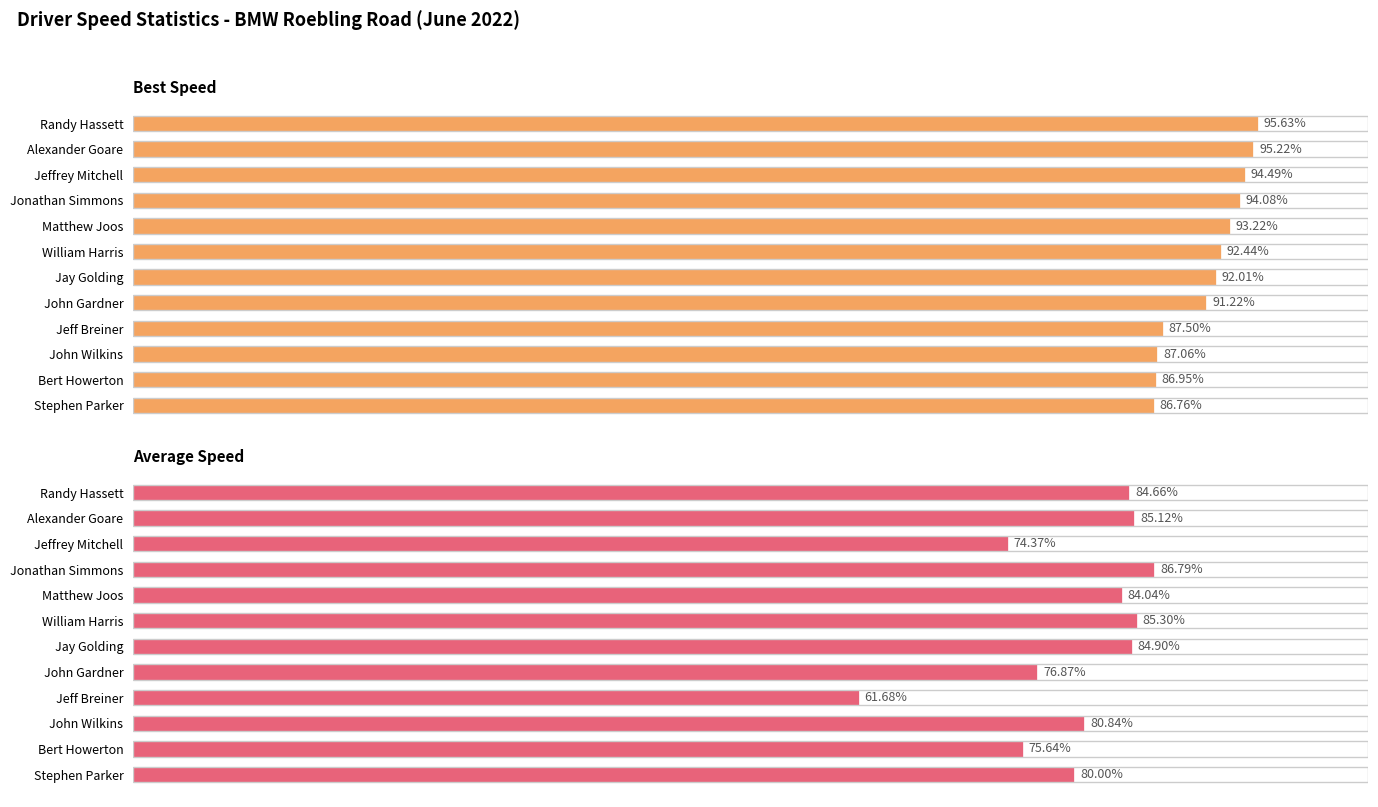

What is the maximum value for Best Speed?

95.6